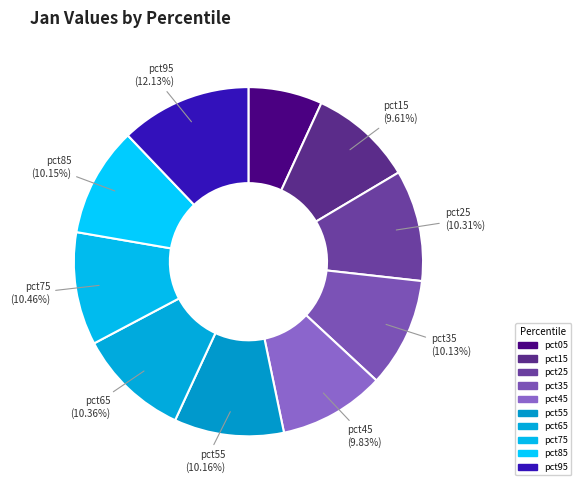

The pct55 slice represents 19% of the pie. True or false?

False